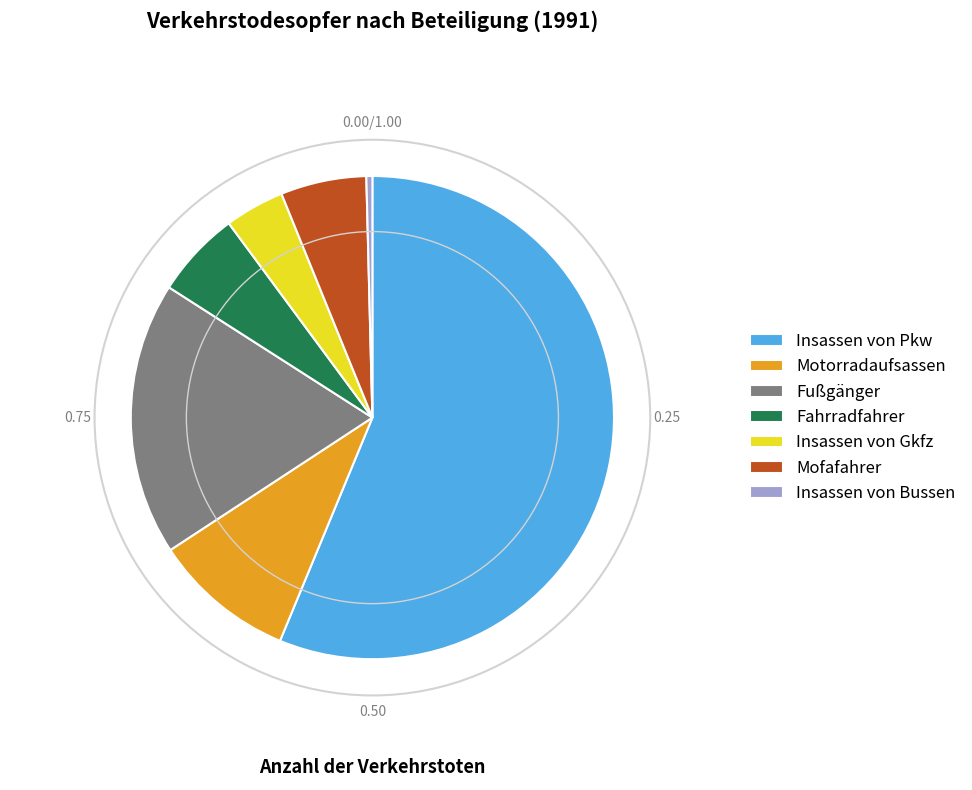

Is Insassen von Gkfz the majority of the pie?

No